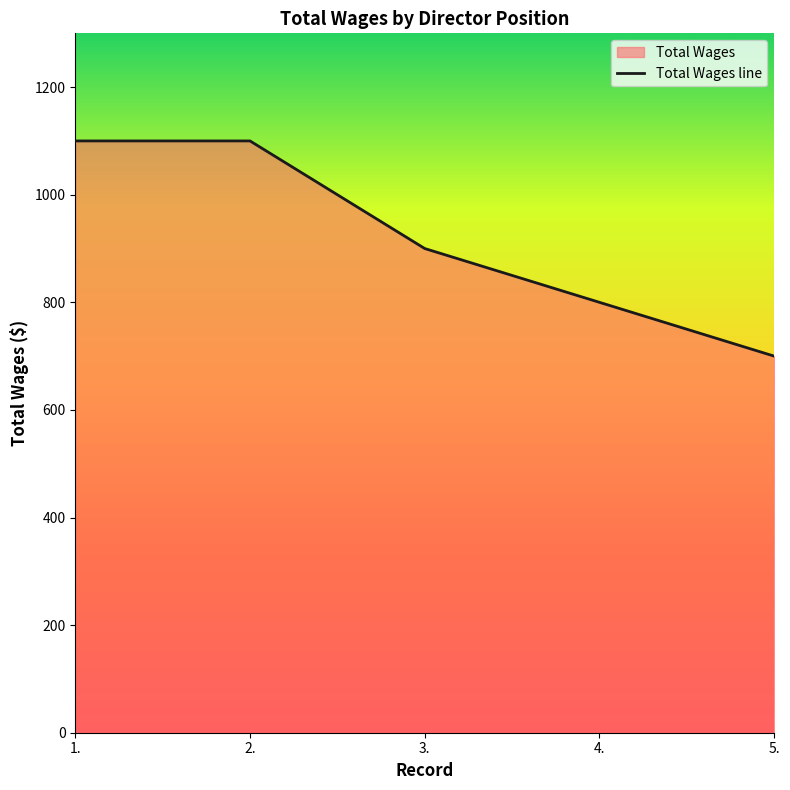

Does the chart display data point markers on the line(s)?

No